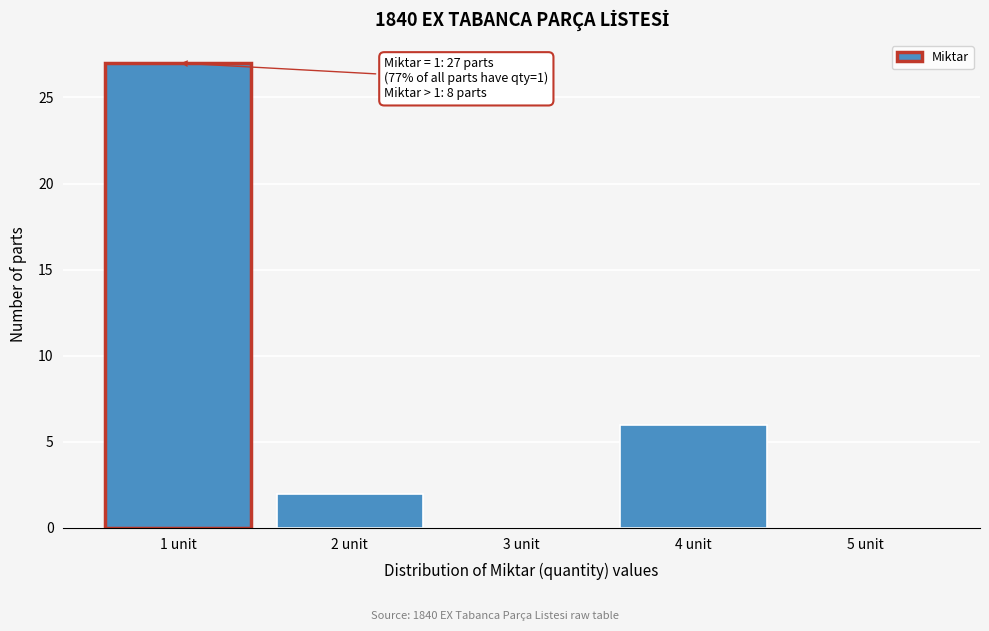

Reading left to right, transcribe all the data shown in this chart.

1 unit=27	2 unit=2	3 unit=0	4 unit=6	5 unit=0